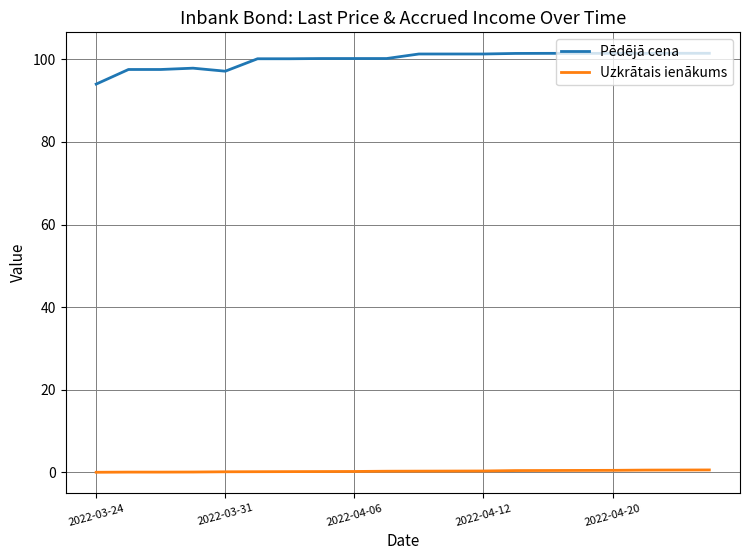

Which series has the largest range (max minus min)?

Pēdējā cena